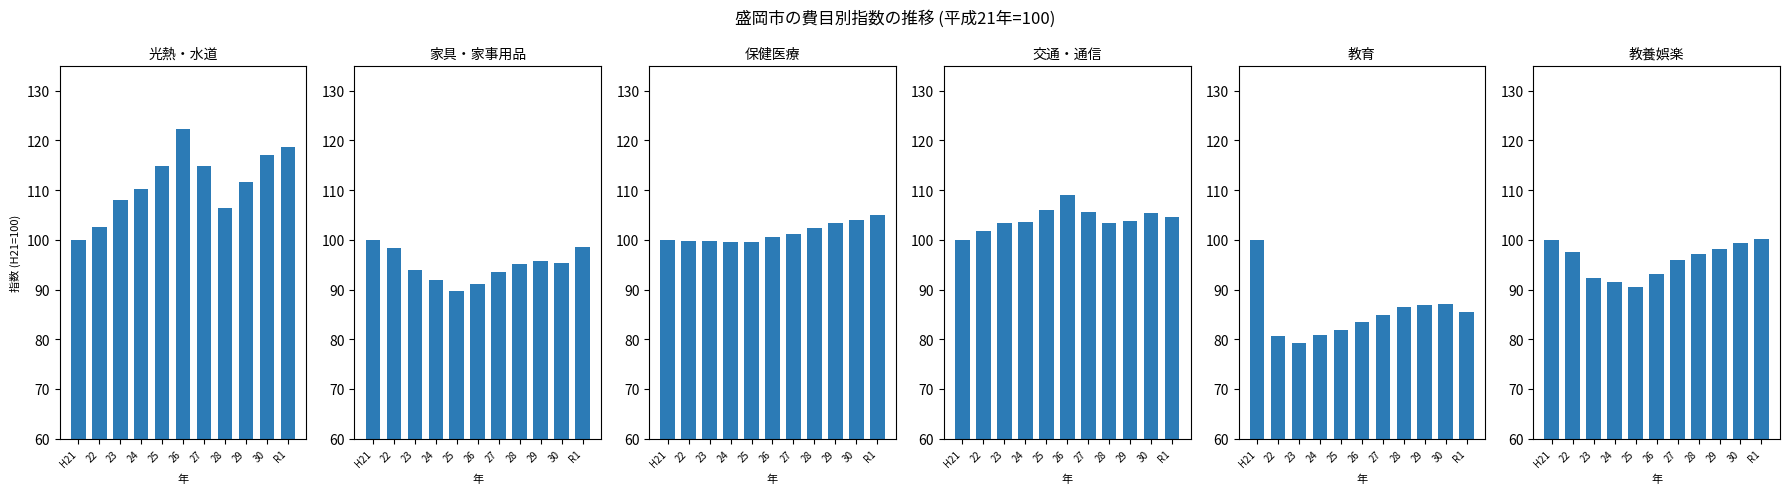

What is the total value across all series at 29?

599.5